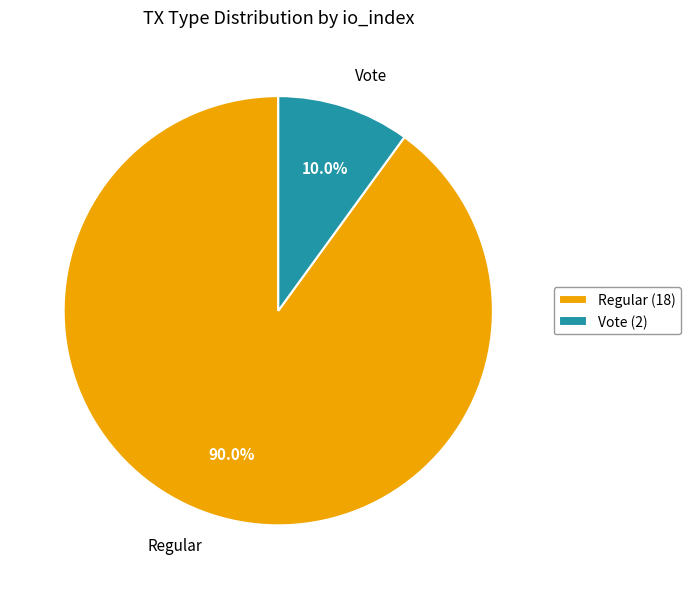

What is the smallest slice in the pie chart?

Vote